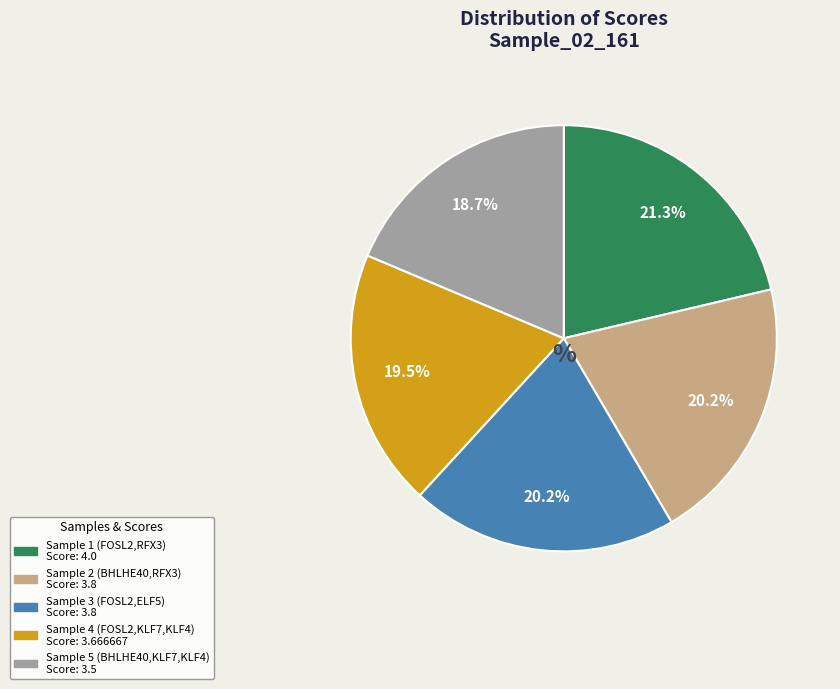

What is the ratio of the value at Sample 3 (FOSL2,ELF5) to the value at Sample 5 (BHLHE40,KLF7,KLF4)?

1.1